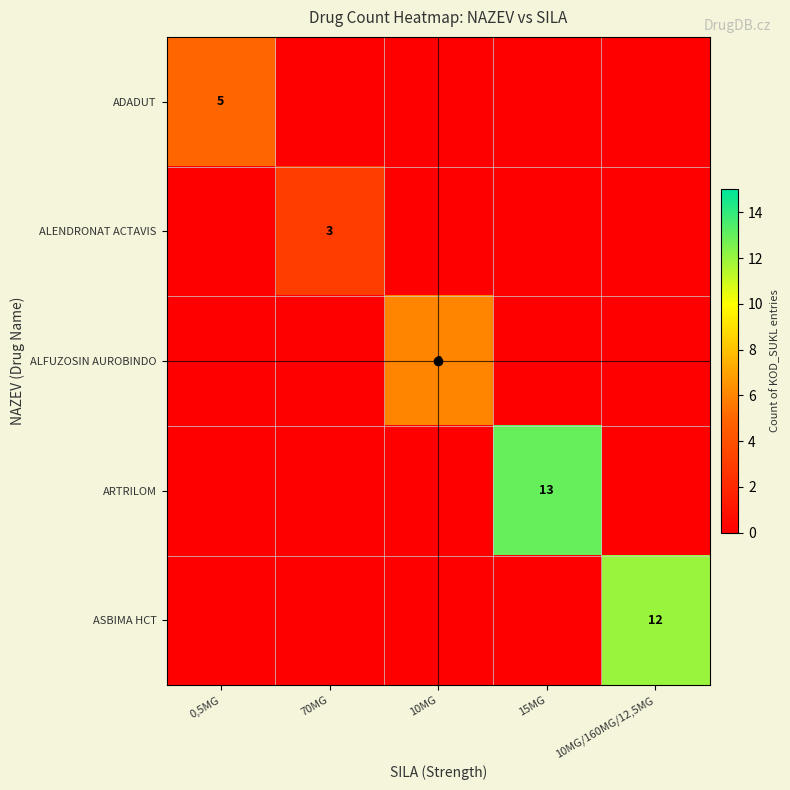

What is the maximum value for ASBIMA HCT?

12